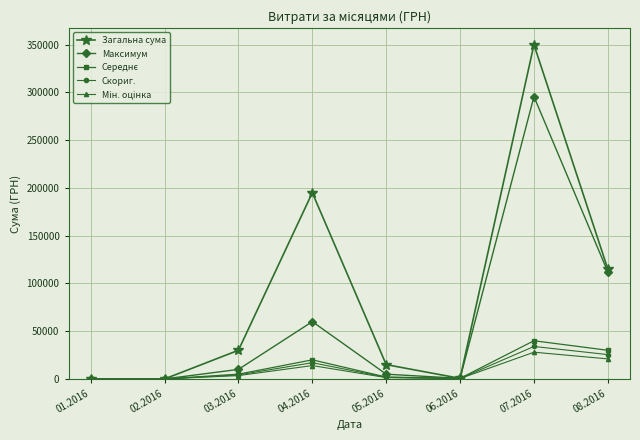

The Загальна сума series shows 0 at 01.2016. True or false?

True